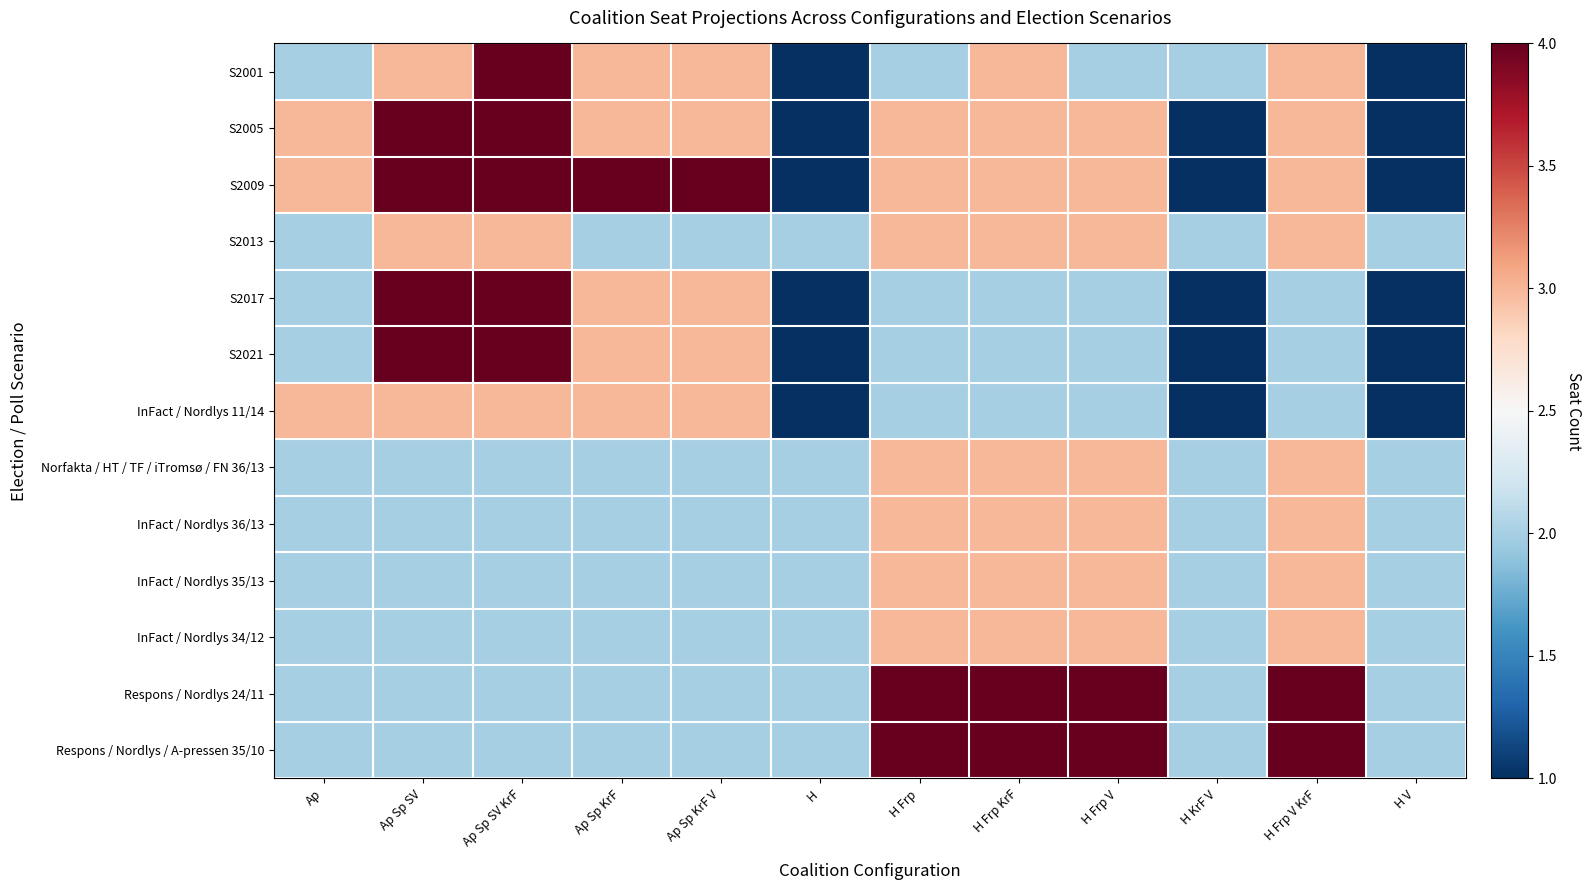

What is the maximum value shown in the chart?

4